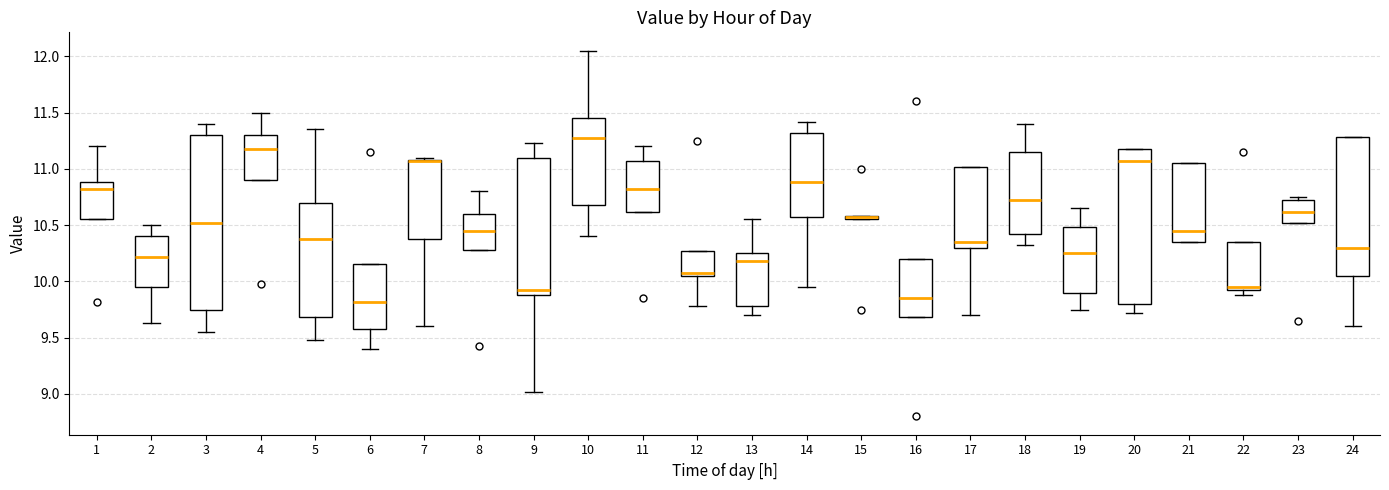

Which box is the tallest, from its lower edge to its upper edge?

3